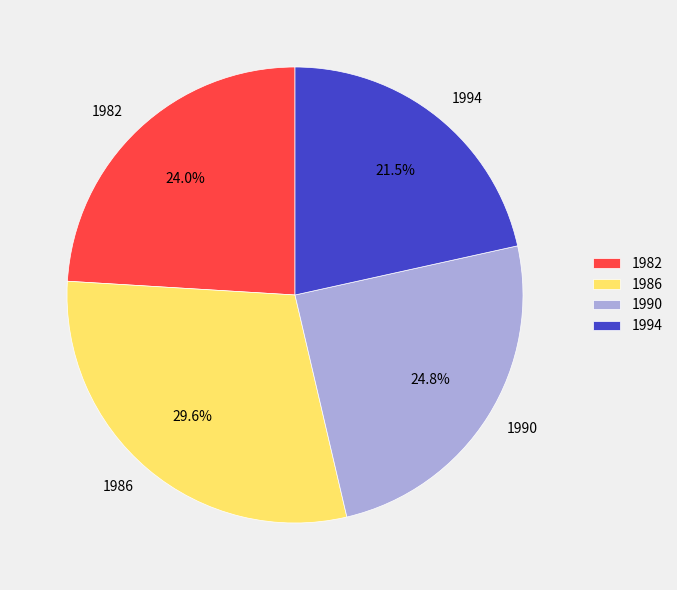

What percentage is the 1990 slice, to the nearest percent?

25%